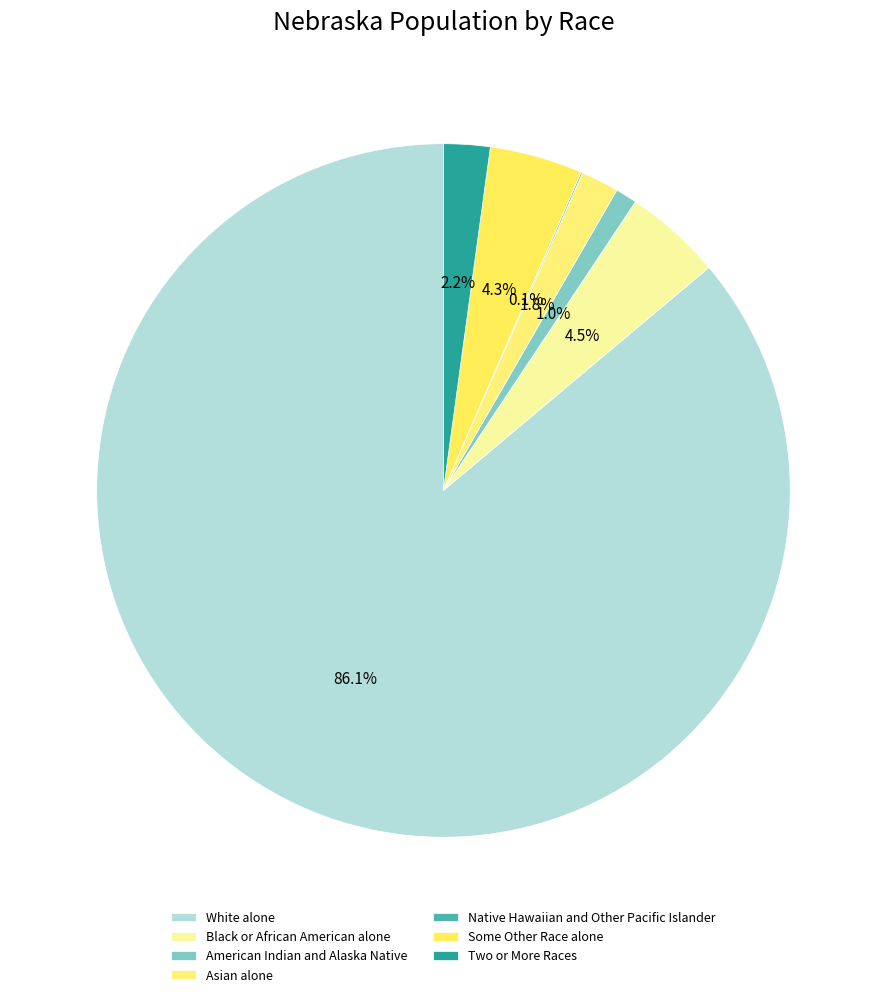

To the nearest percent, what is the difference between the largest and smallest slice percentages?

86%